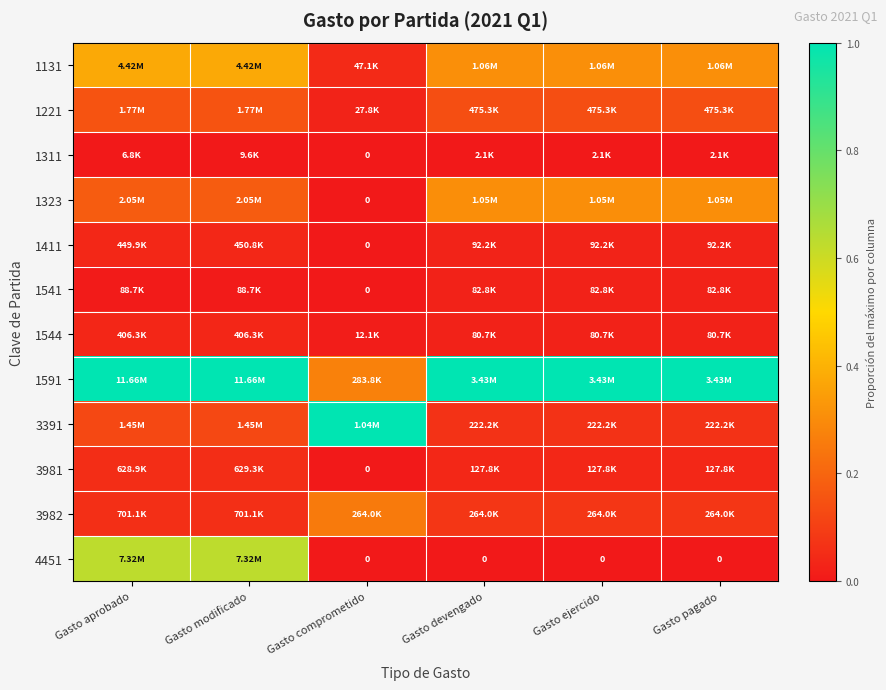

At how many categories does at least one series exceed 0?

6